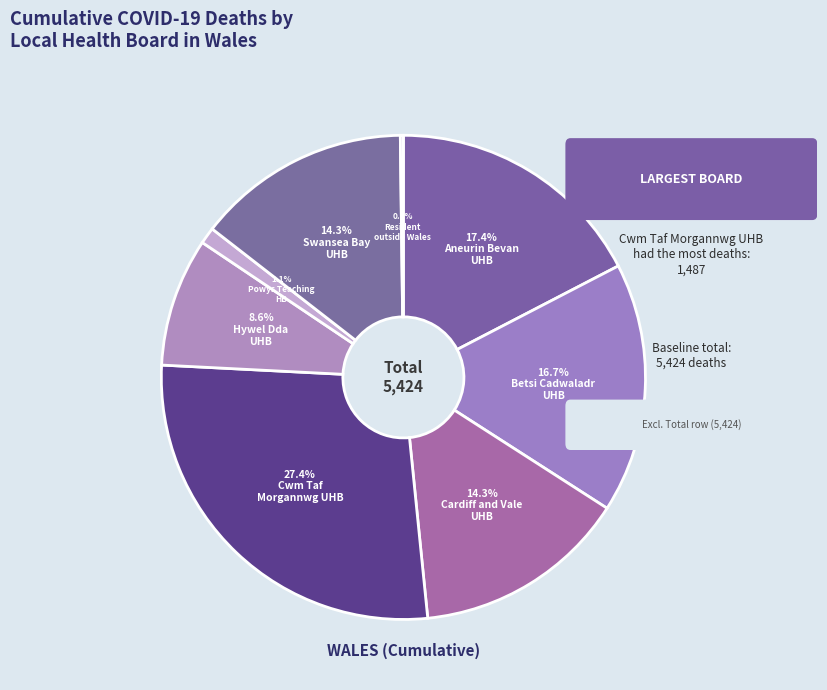

Which category has the smallest portion of the pie?

Resident outside Wales